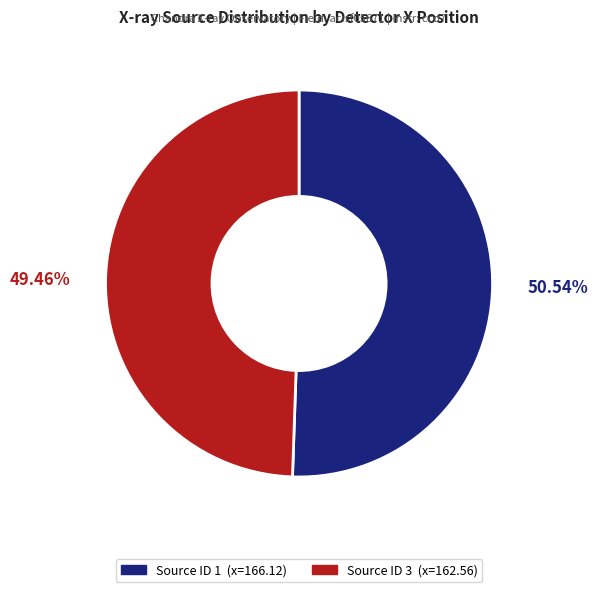

Is there any slice that represents more than half of the pie?

Yes